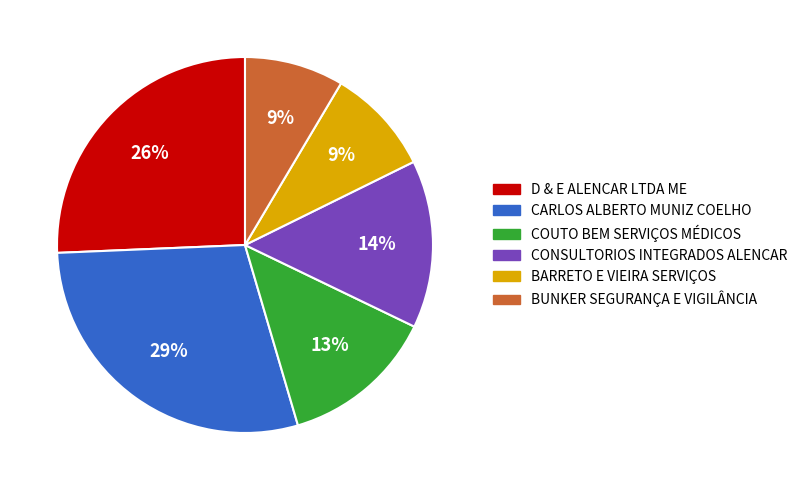

Is there any slice that represents more than half of the pie?

No